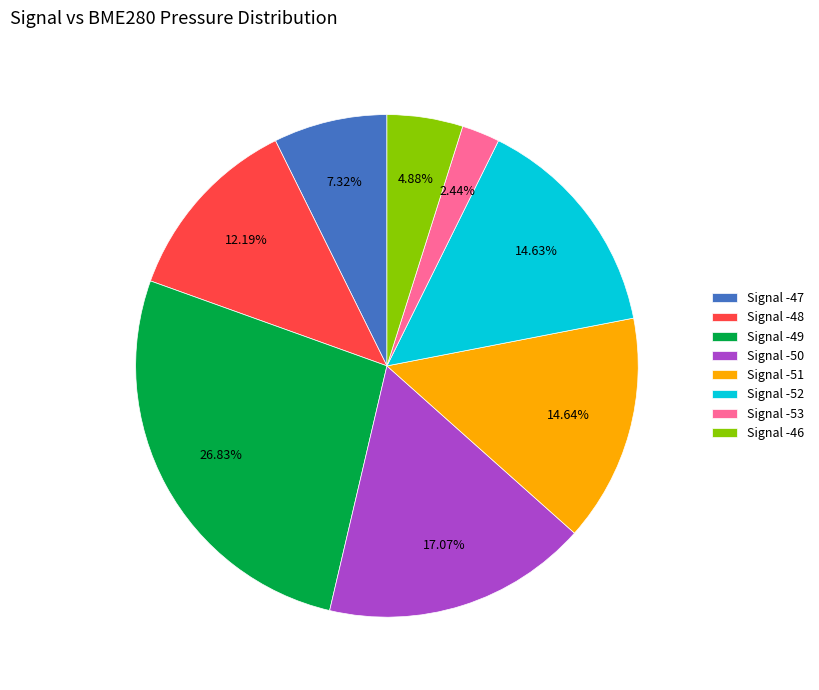

What is the ratio of the value at Signal -48 to the value at Signal -51?

0.8